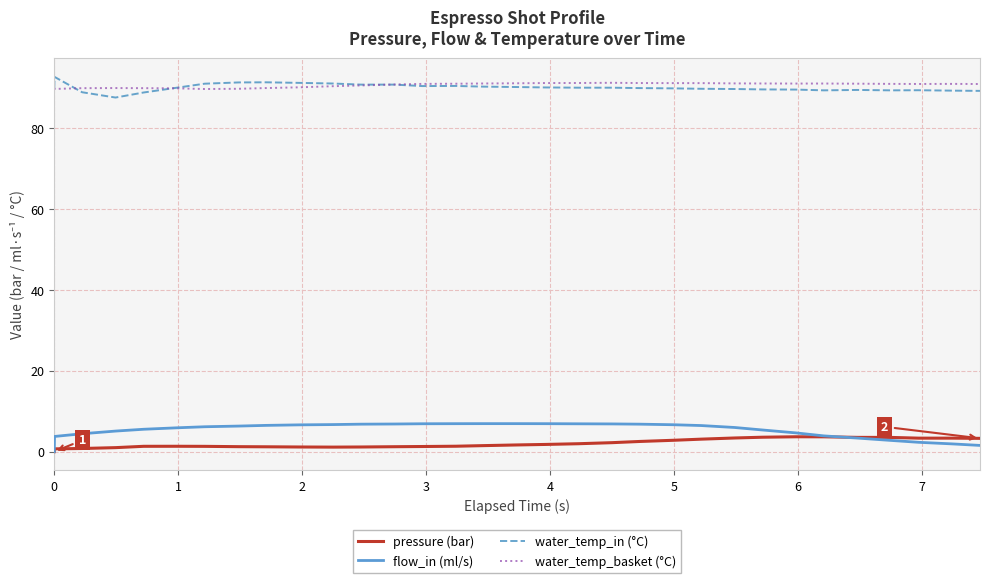

What is the greatest value displayed?

92.8